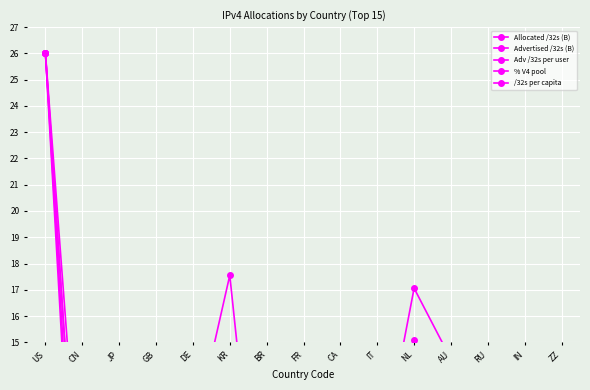

Which label corresponds to the largest value in the chart?

US